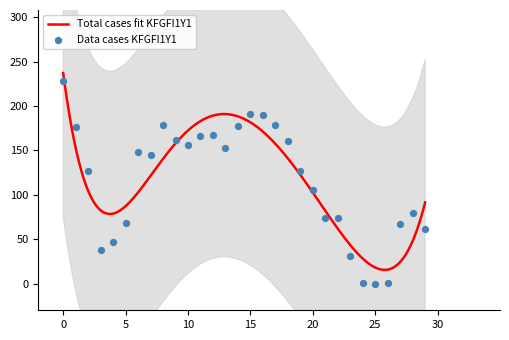

What is the maximum value for Total cases fit KFGFI1Y1?

237.0